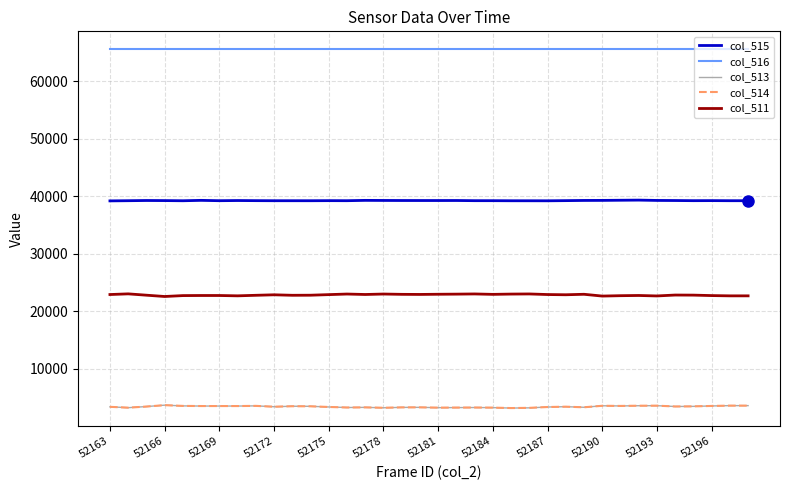

What is the maximum value for col_514?

3705